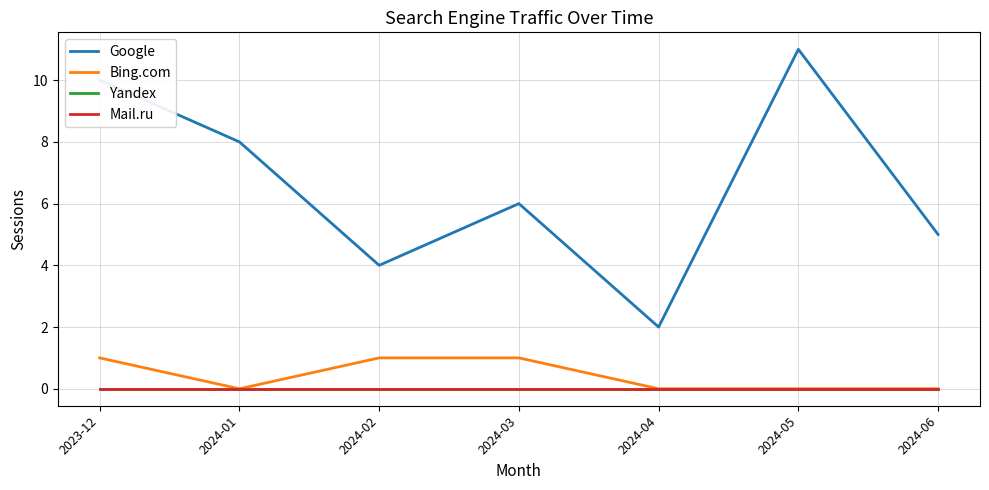

Does the chart display data point markers on the line(s)?

No